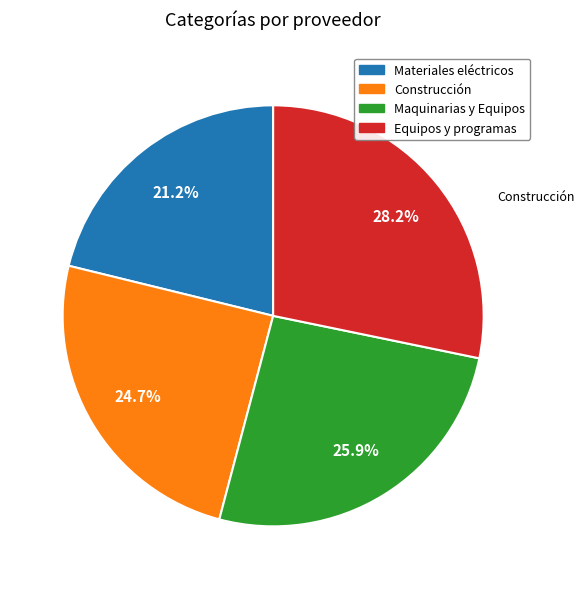

Is there any slice that represents more than half of the pie?

No